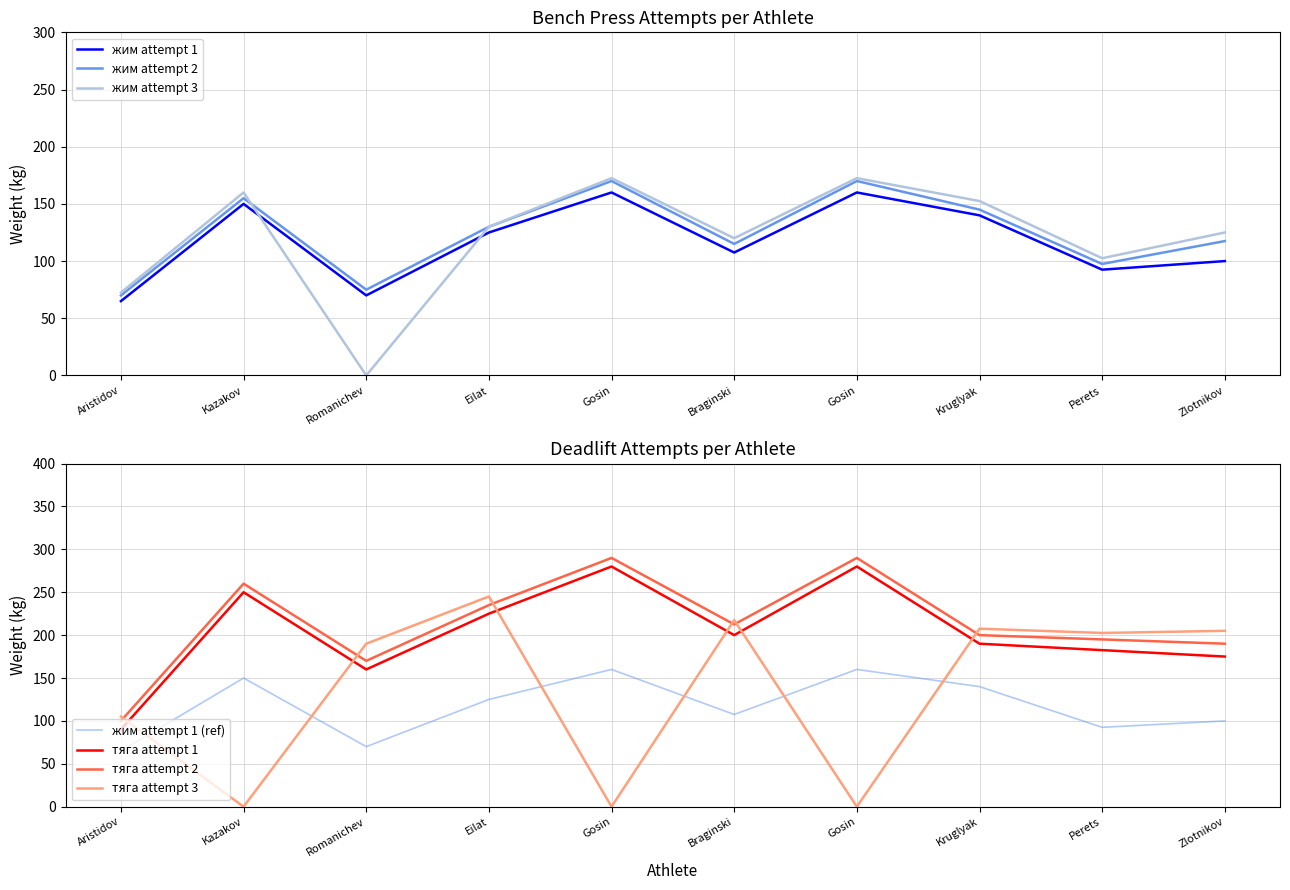

Which series has the largest total across all categories?

тяга attempt 2